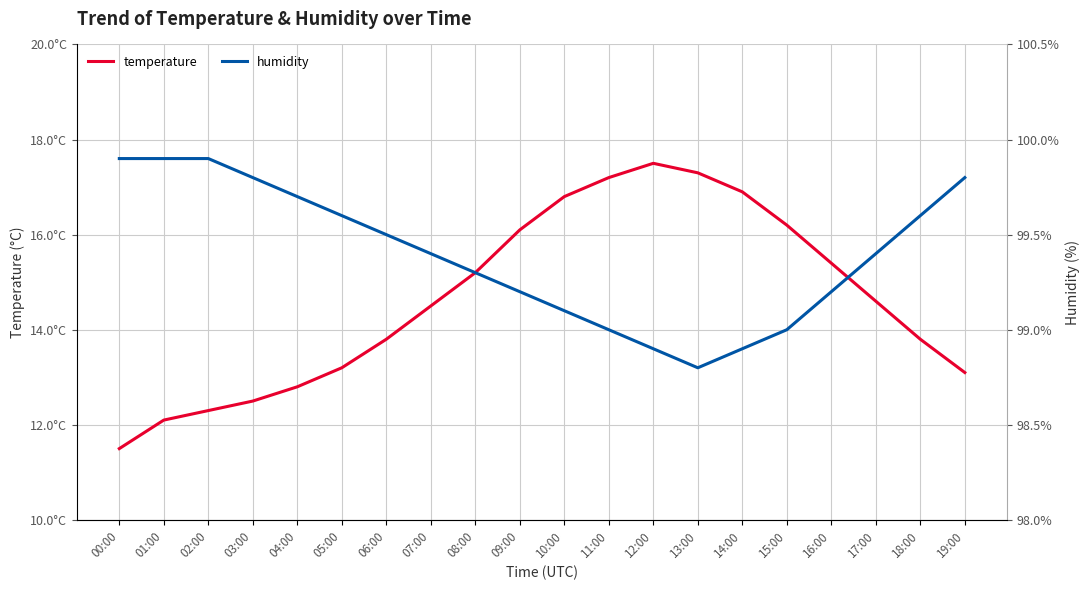

Does the chart have visible grid lines?

Yes